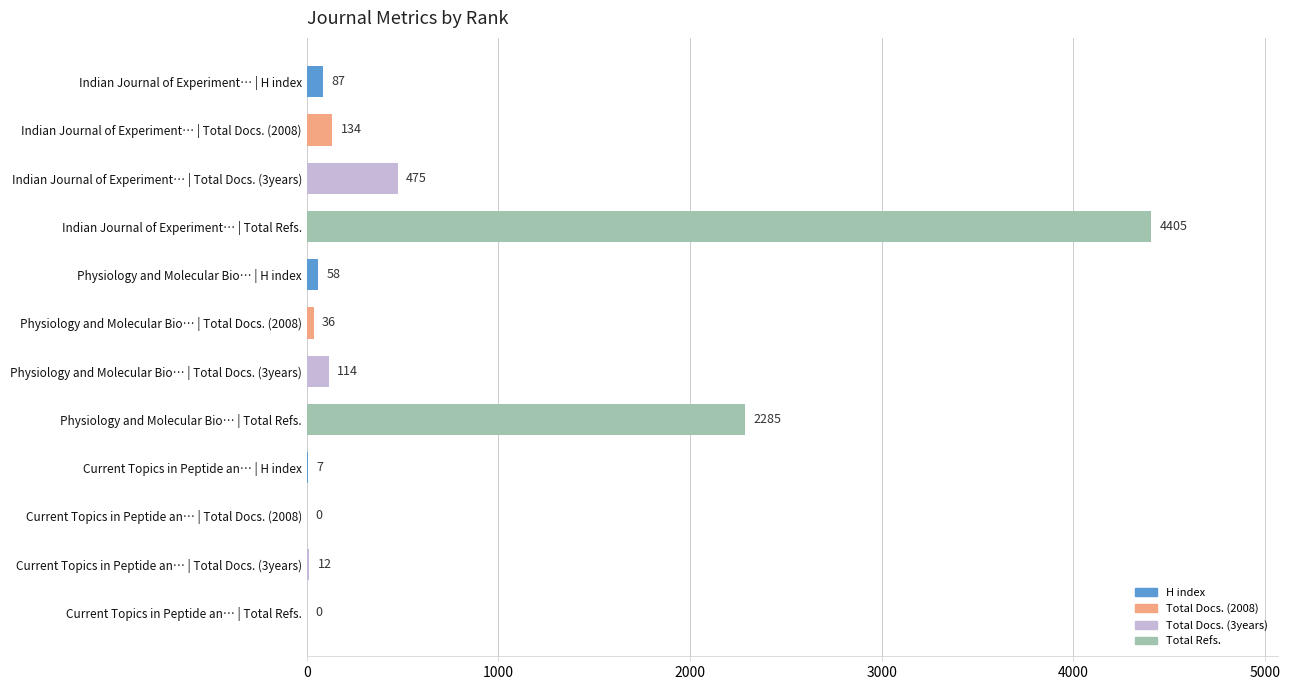

At which category does the chart reach its peak across all series?

Indian Journal of Experiment… | Total Refs.